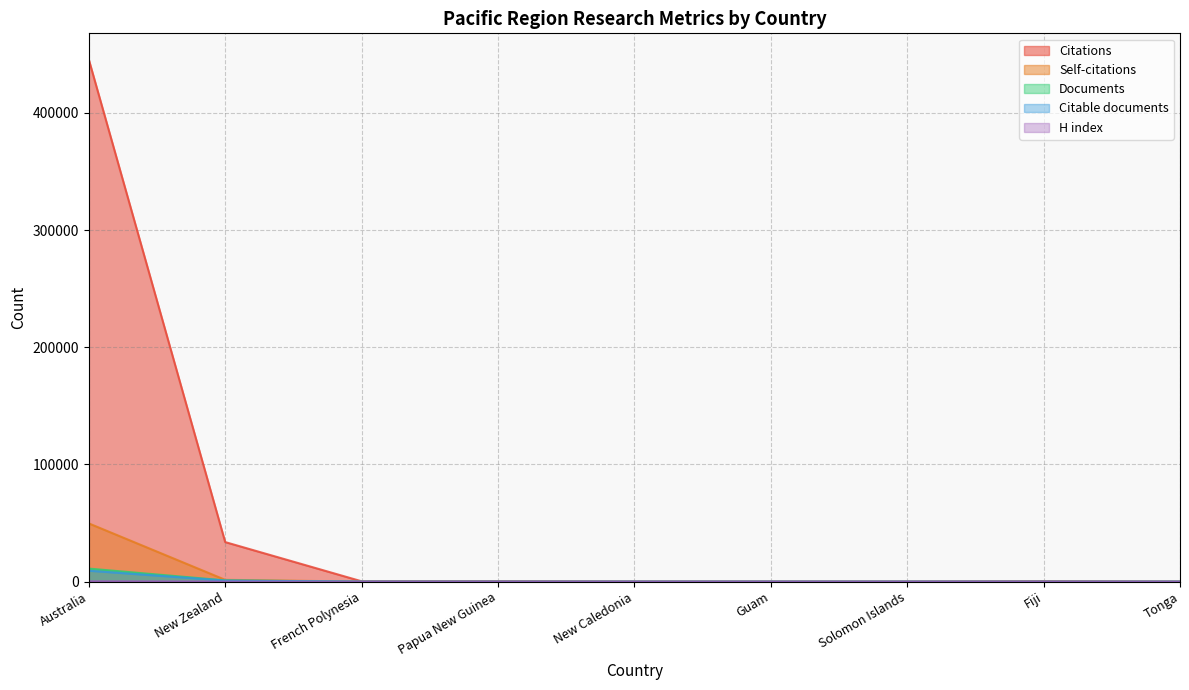

Between New Caledonia and Tonga, which is larger?

New Caledonia